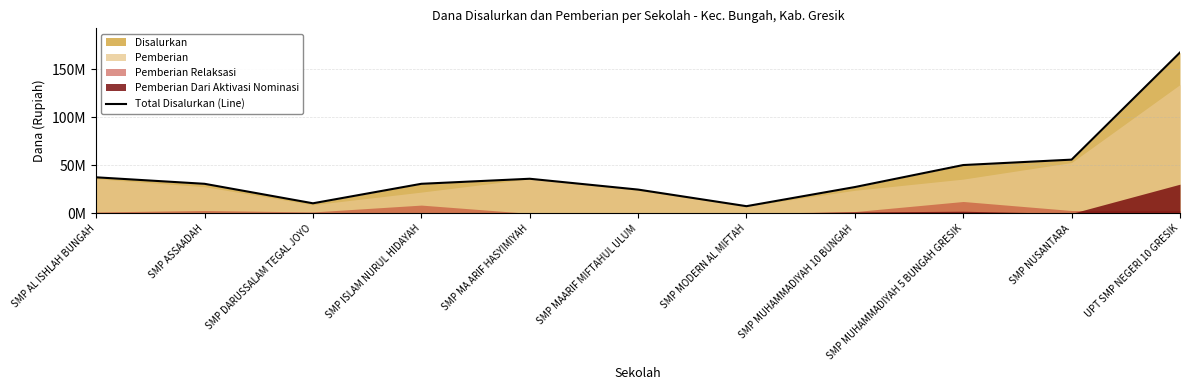

What position from the right is SMP ASSAADAH?

10